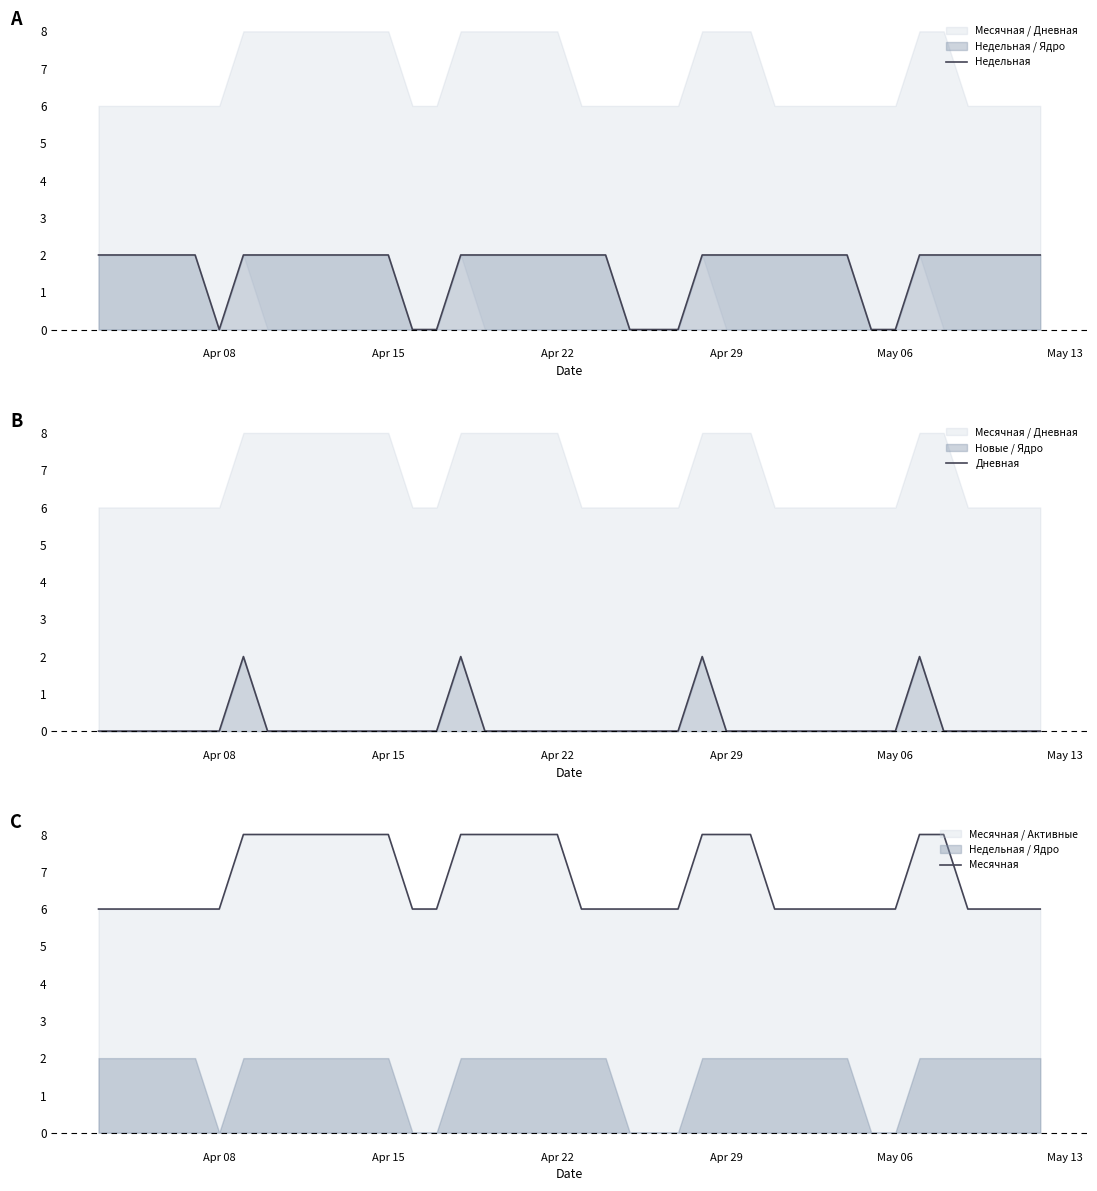

What is the highest value of the Месячная series?

8